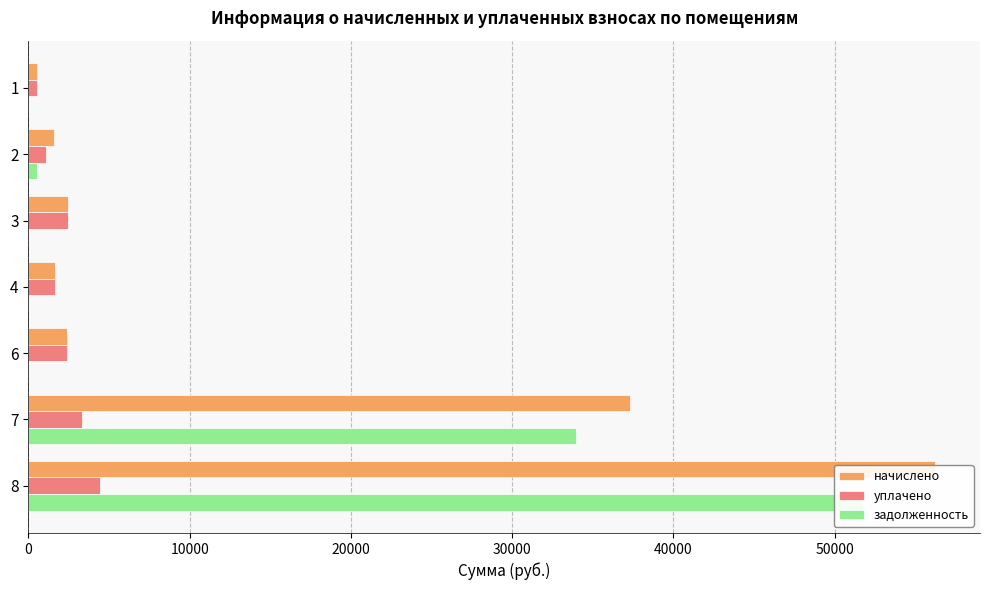

Is the value of уплачено at 3 greater than the value of начислено at 2?

Yes